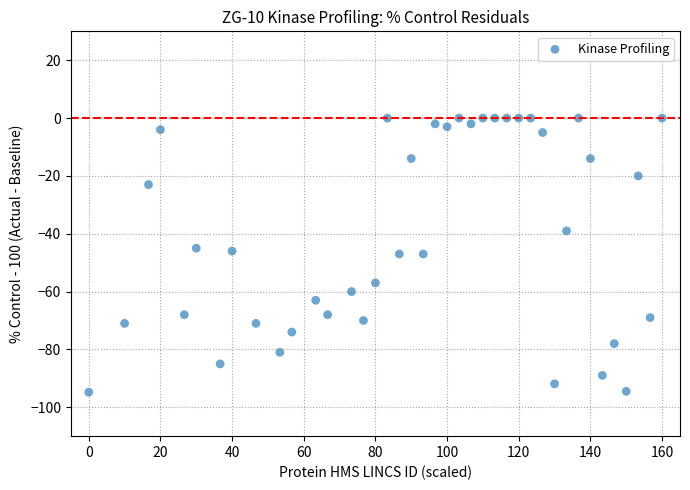

What is the range of Y values (max minus min)?

94.8